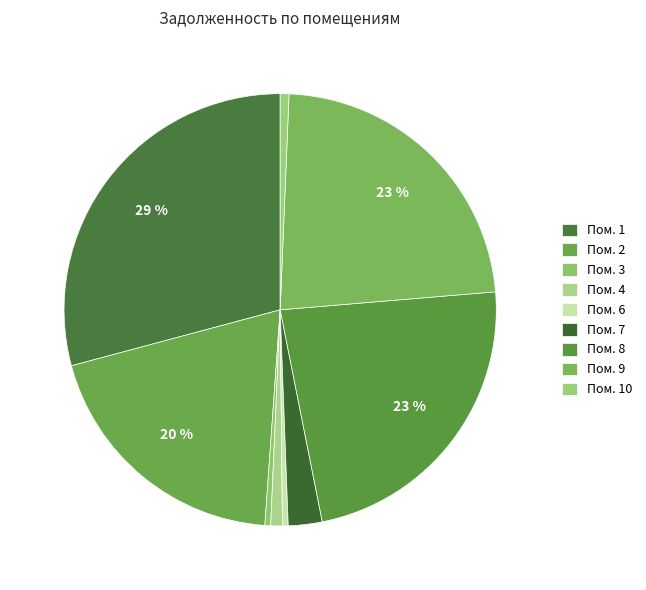

Count the number of slices in the pie.

9